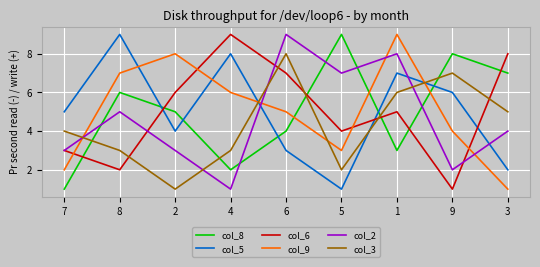

True or false: col_8 and col_9 cross at least once.

True